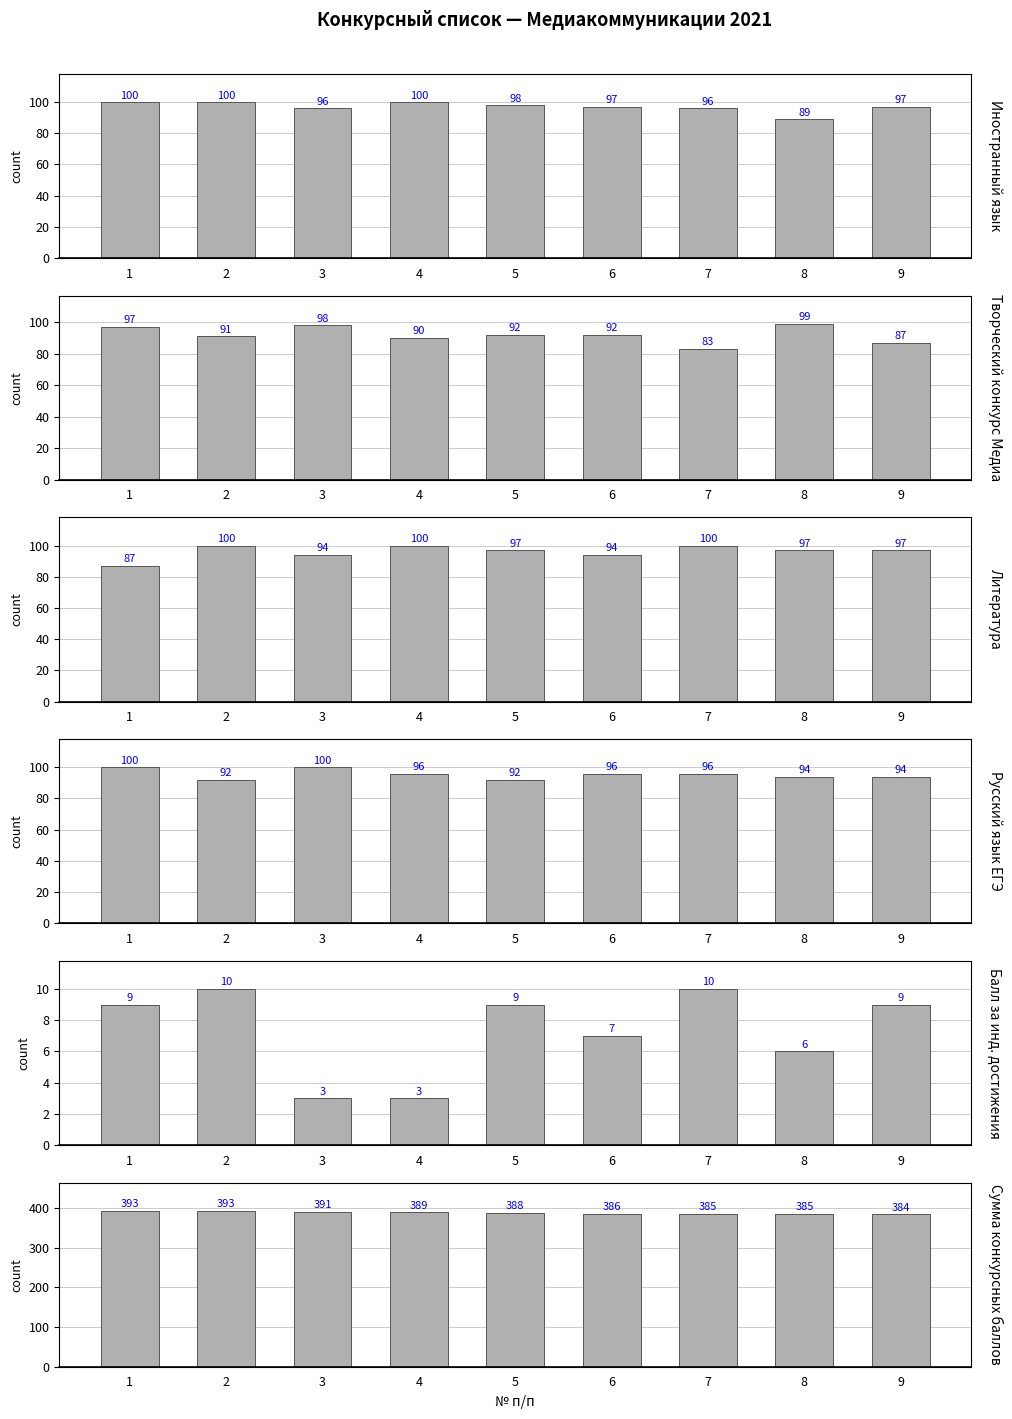

What is the approximate value of Сумма конкурсных баллов at 7?

385